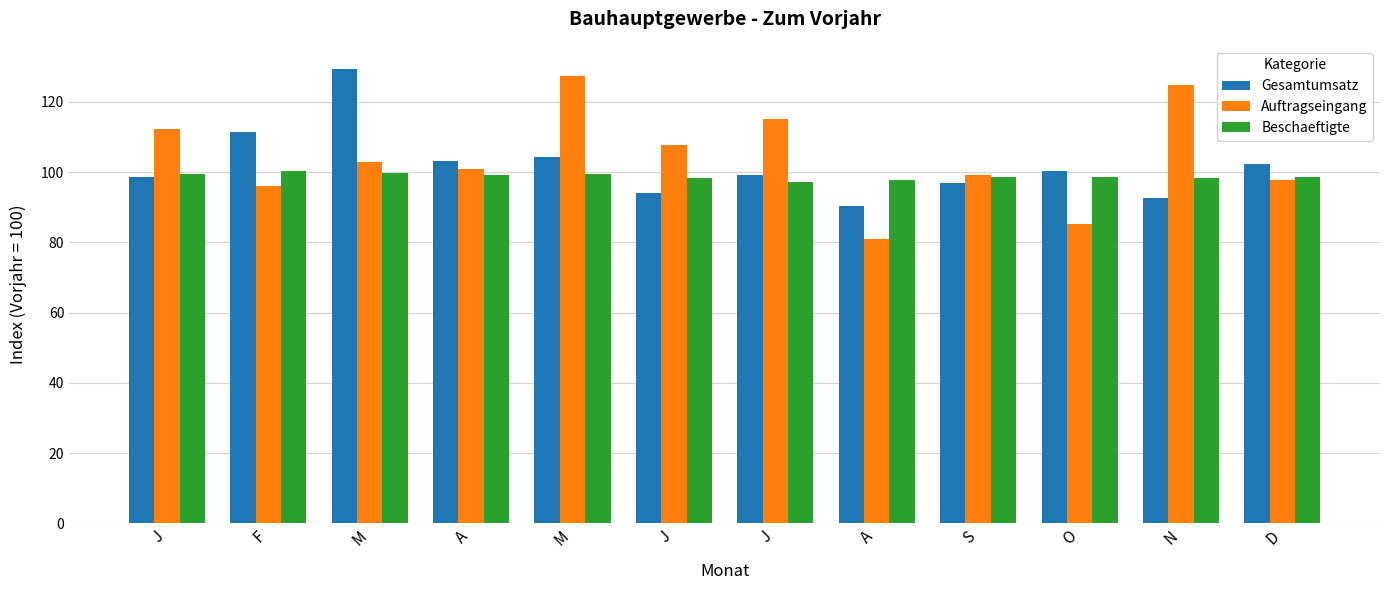

What are all the series names shown in the legend?

Gesamtumsatz, Auftragseingang, Beschaeftigte